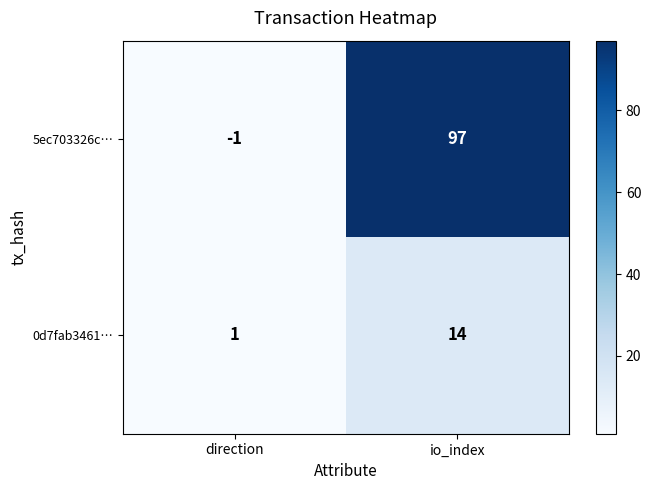

How many values in 5ec703326c… are above zero?

1